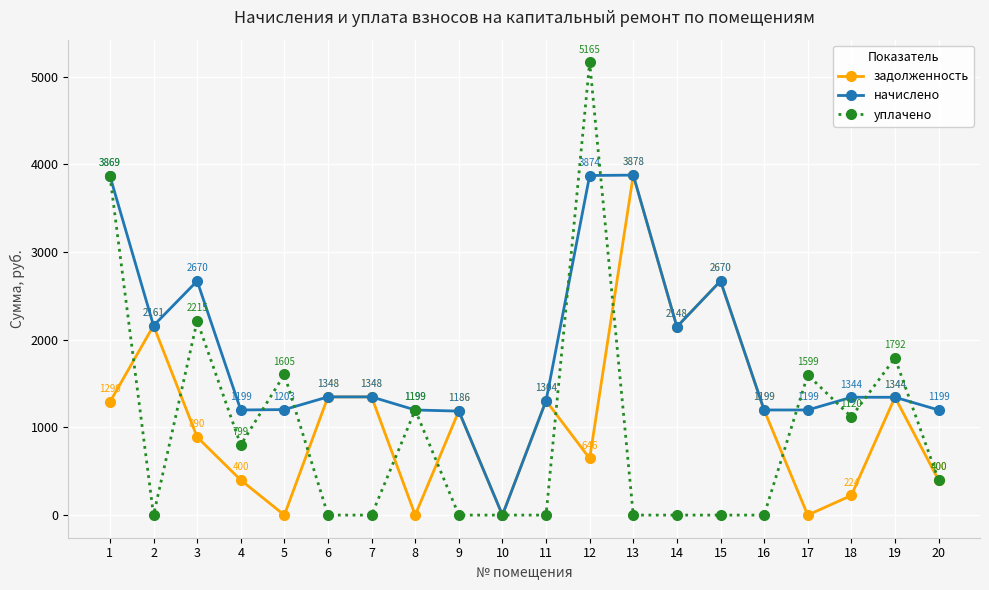

What is the value of the начислено point at the 5th from the left?

1203.4